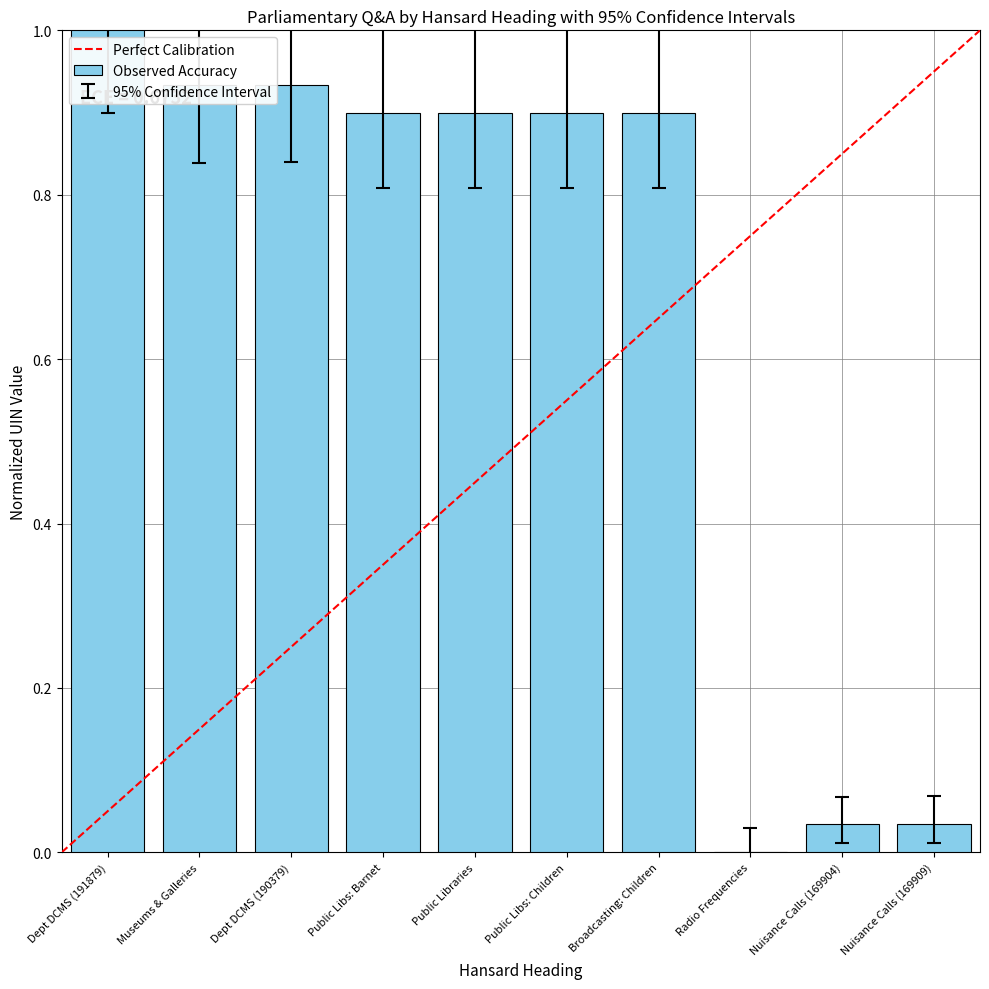

What is the sum of the values at Nuisance Calls (169909) and Dept DCMS (191879)?

1.0